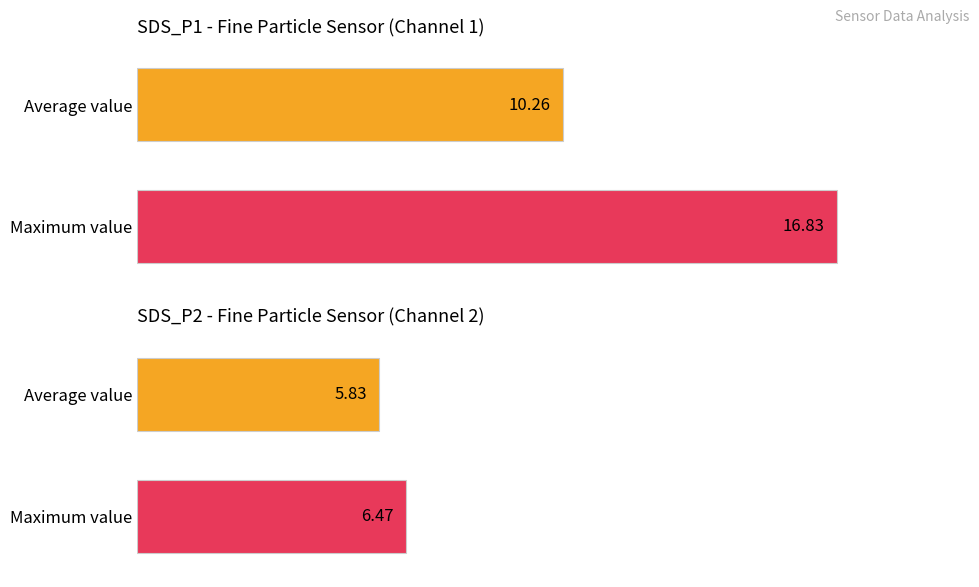

Which series has the largest total across all categories?

SDS_P1